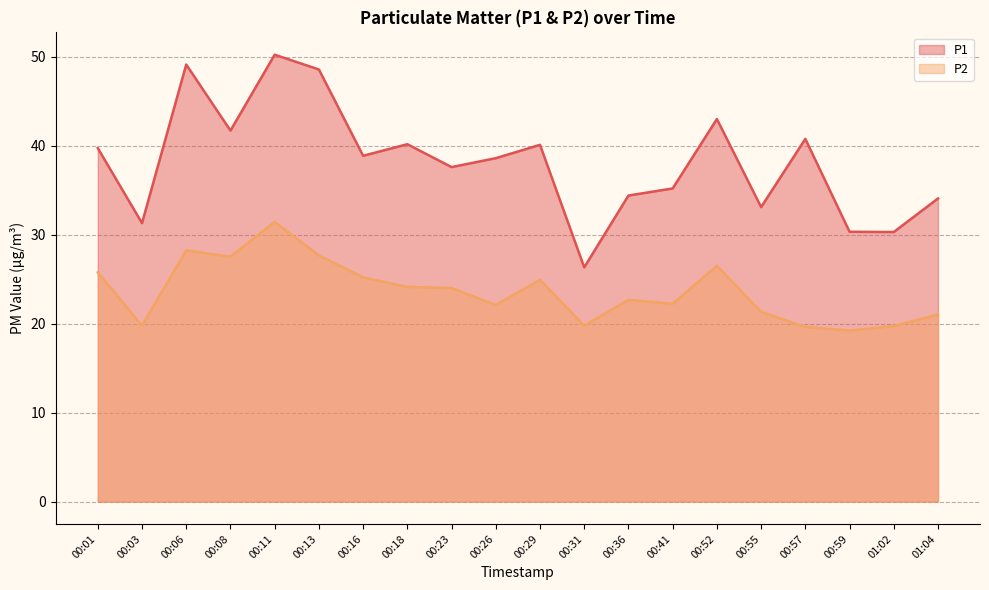

Between 00:13 and 00:55, which is larger?

00:13